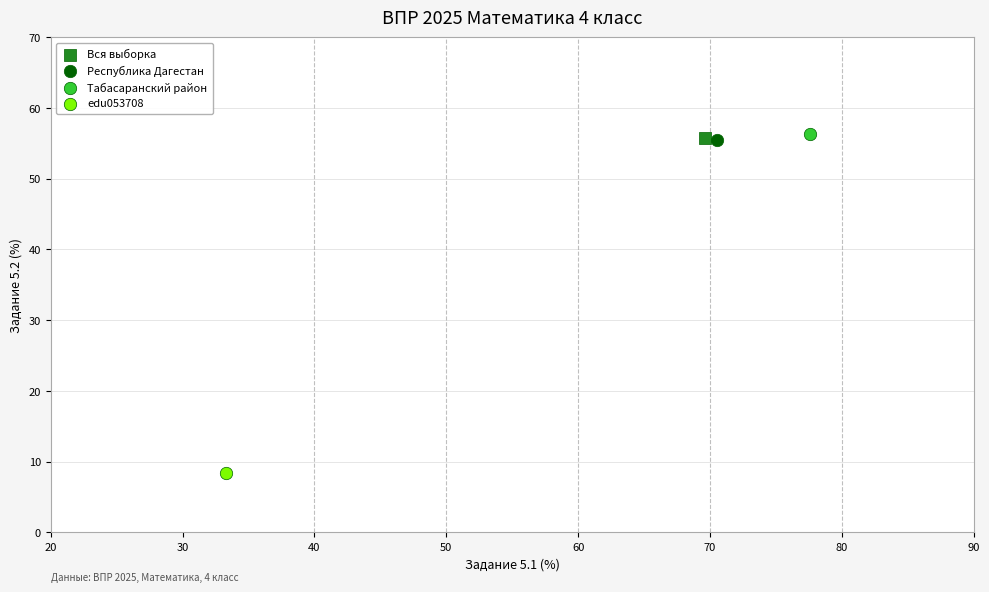

What are all the series names shown in the legend?

Вся выборка, Республика Дагестан, Табасаранский район, edu053708